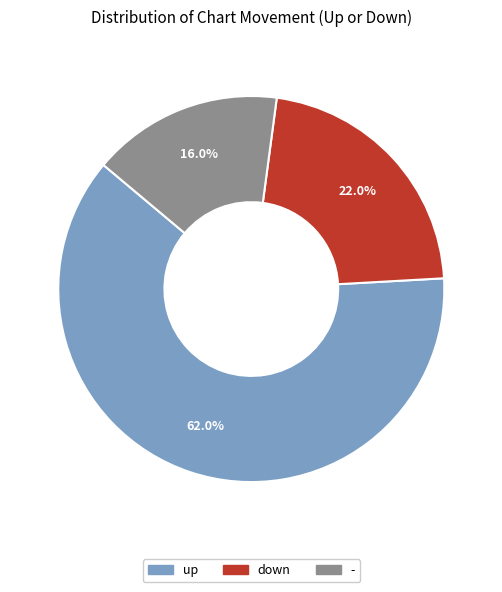

Count the number of slices in the pie.

3